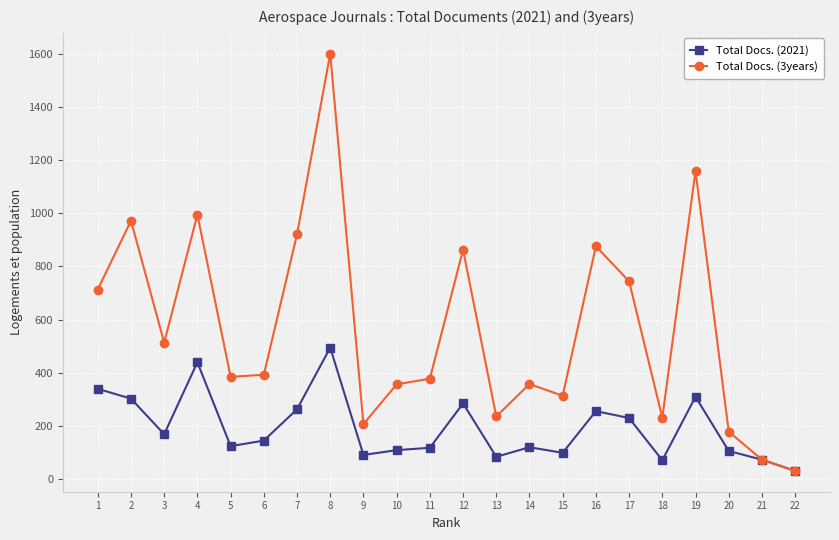

Count the number of categories in the chart.

22